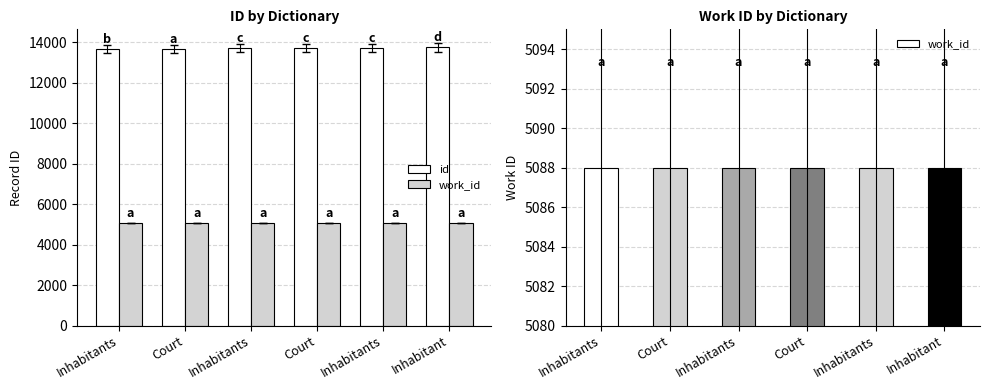

At which label is work_id closest to 5088?

Inhabitants